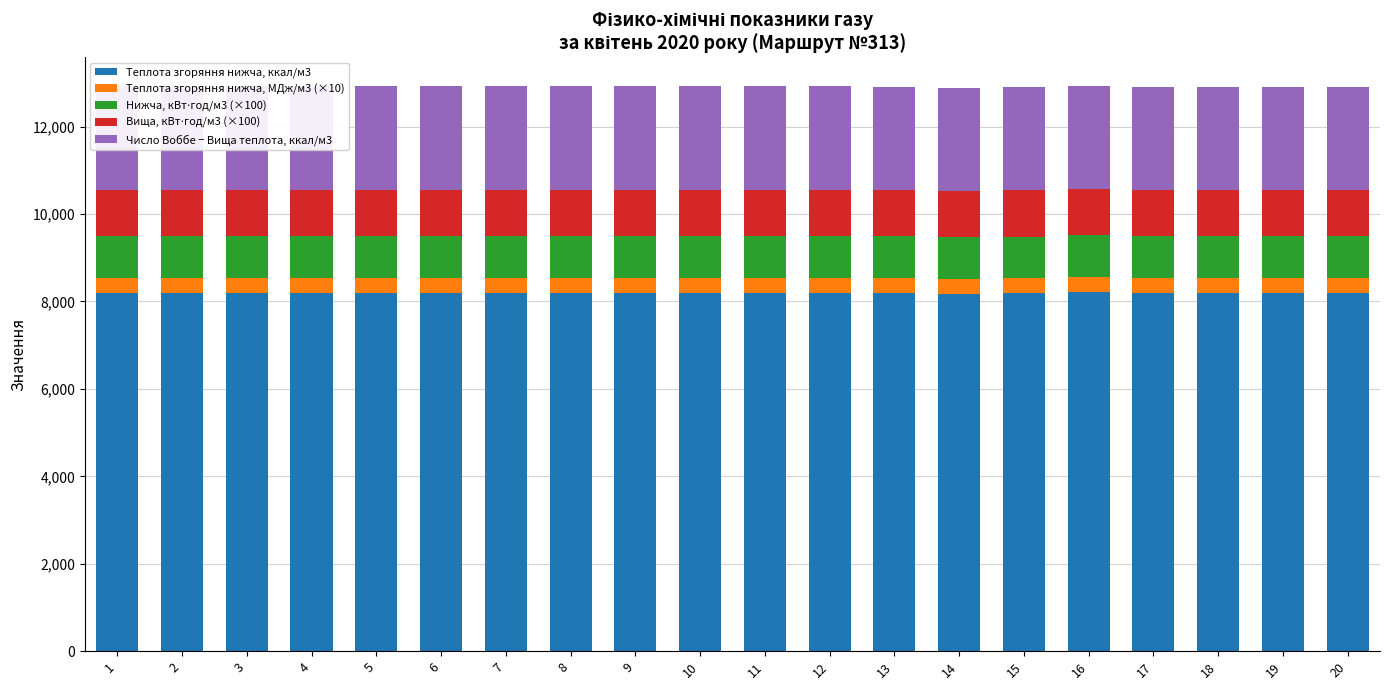

What is the total value across all series at 13?

12901.0